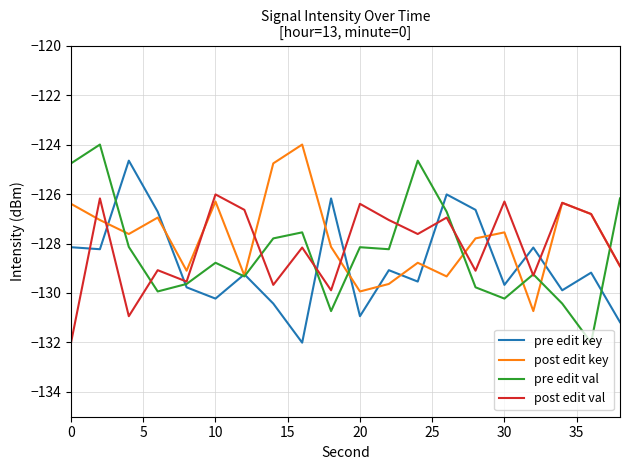

How many times do pre edit key and post edit val cross each other?

9